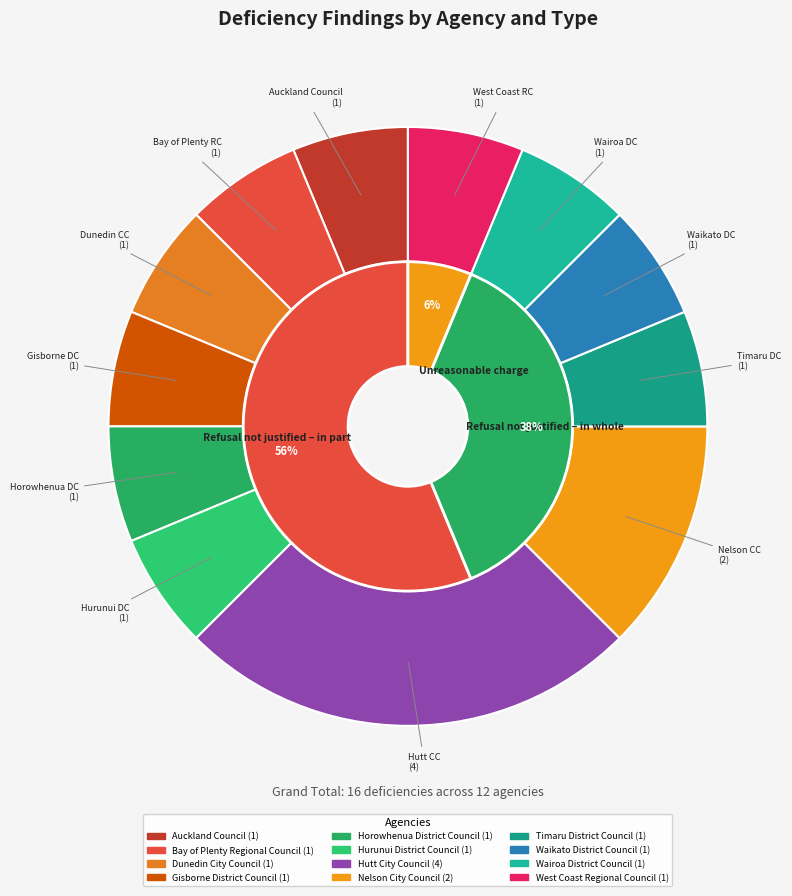

What portion of the pie excludes Timaru District Council?

93.8%